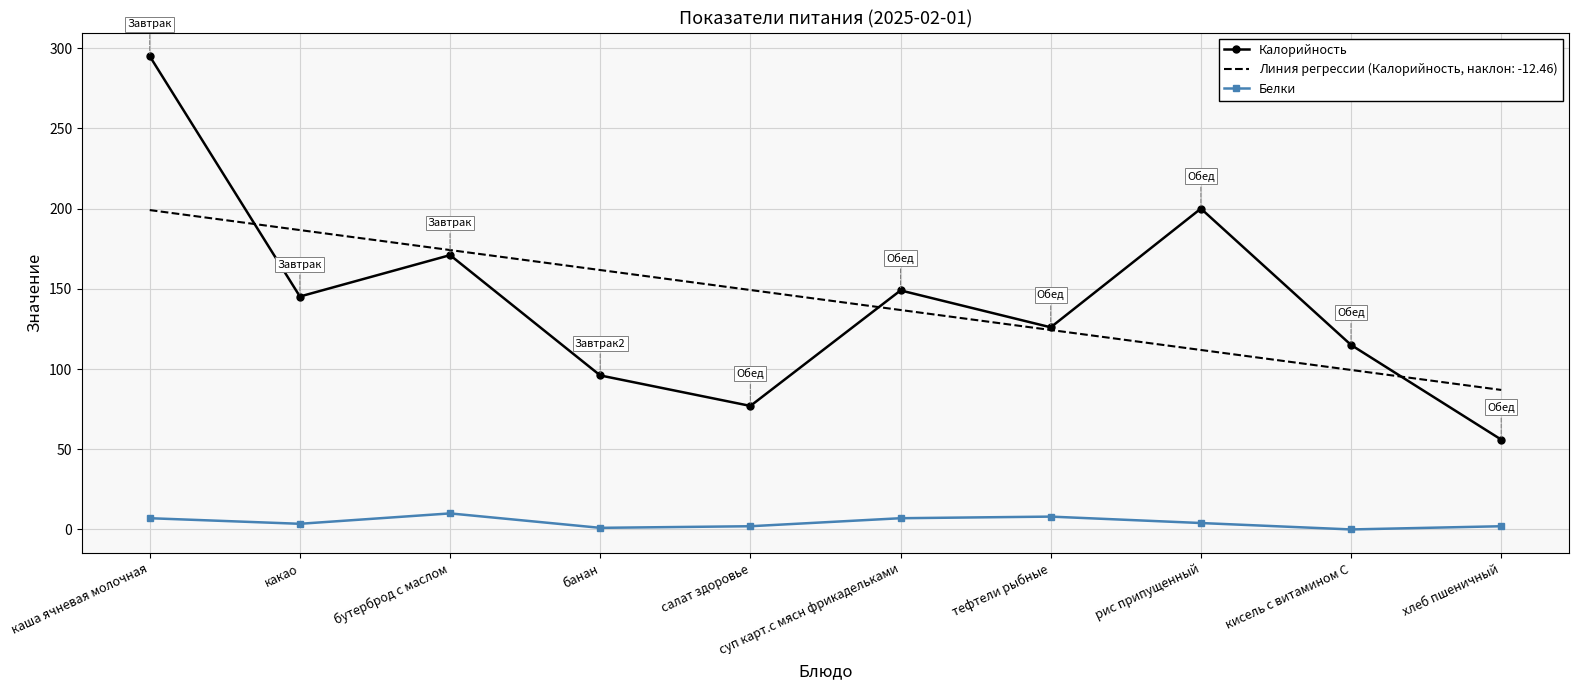

What is the sum of all Калорийность values?

1430.2